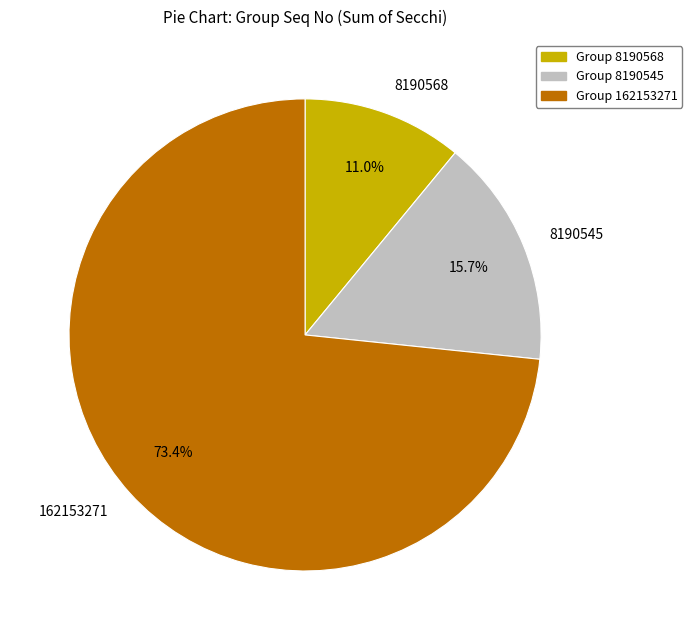

To the nearest percent, what percentage of the pie is 8190568?

11%